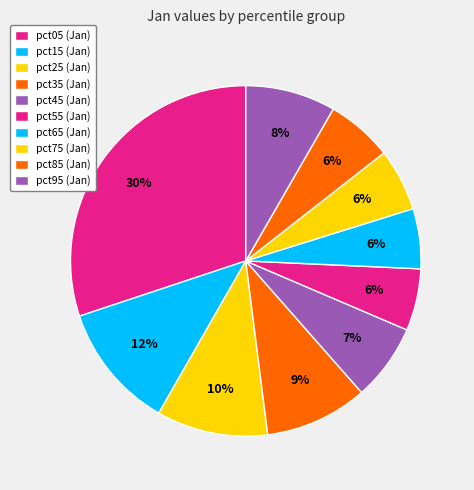

True or false: pct25 accounts for 2% of the total.

False